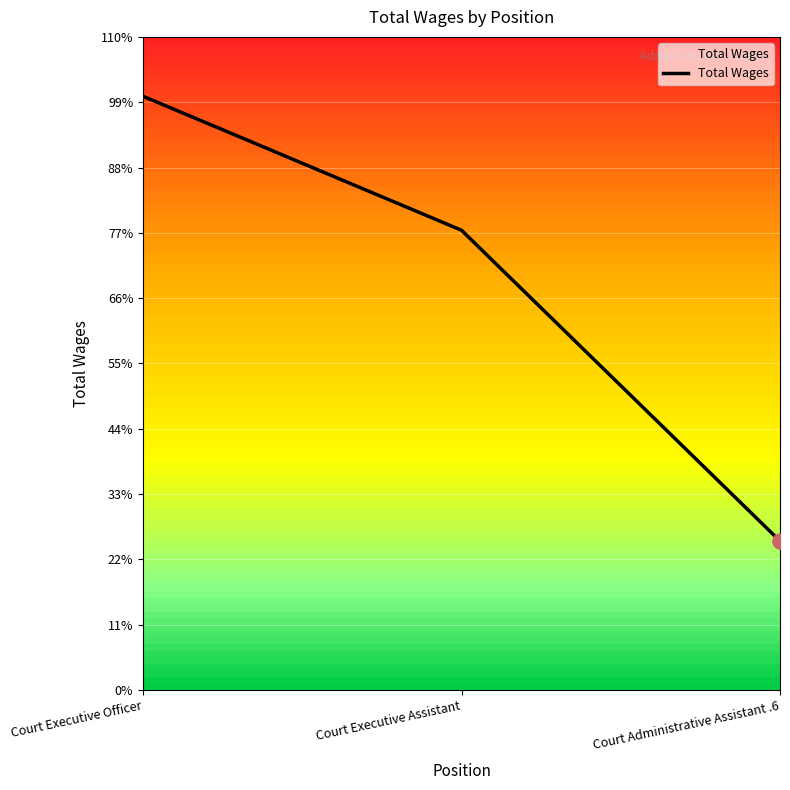

Which has a higher value, Court Administrative Assistant .6 or Court Executive Officer?

Court Executive Officer